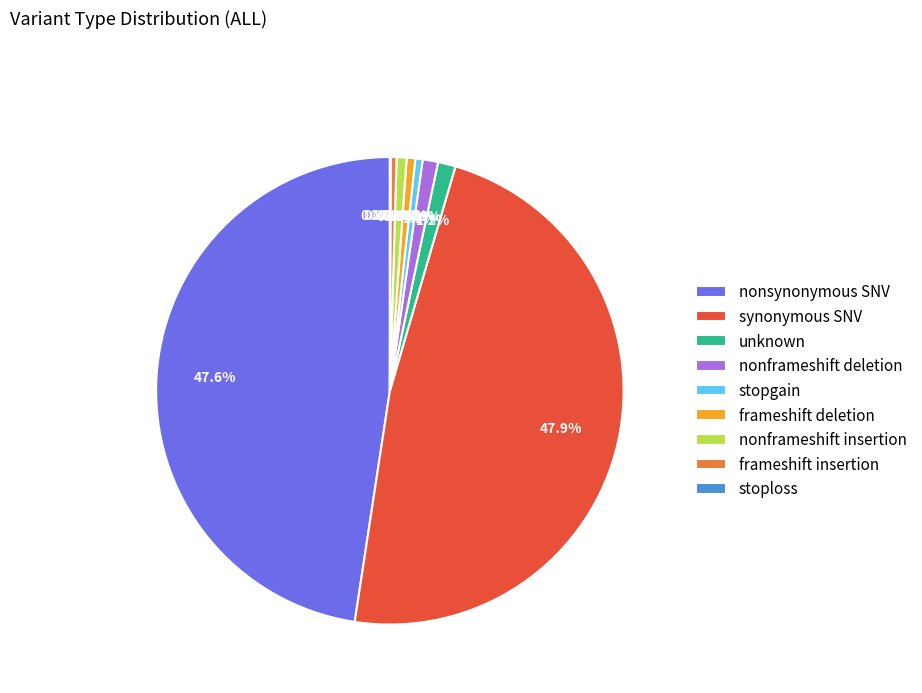

Is there any slice that represents more than half of the pie?

No